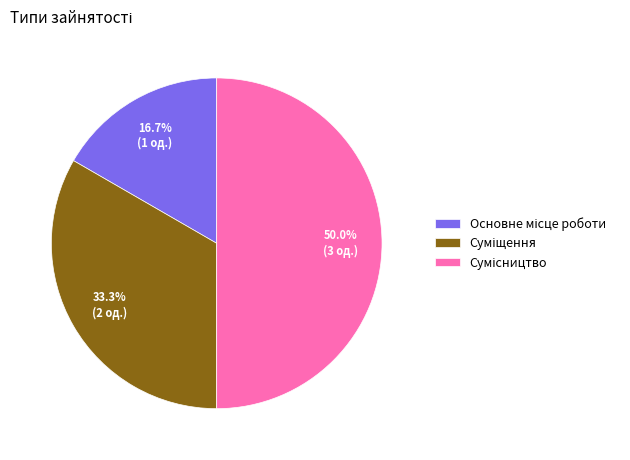

Is there any slice that represents more than half of the pie?

No